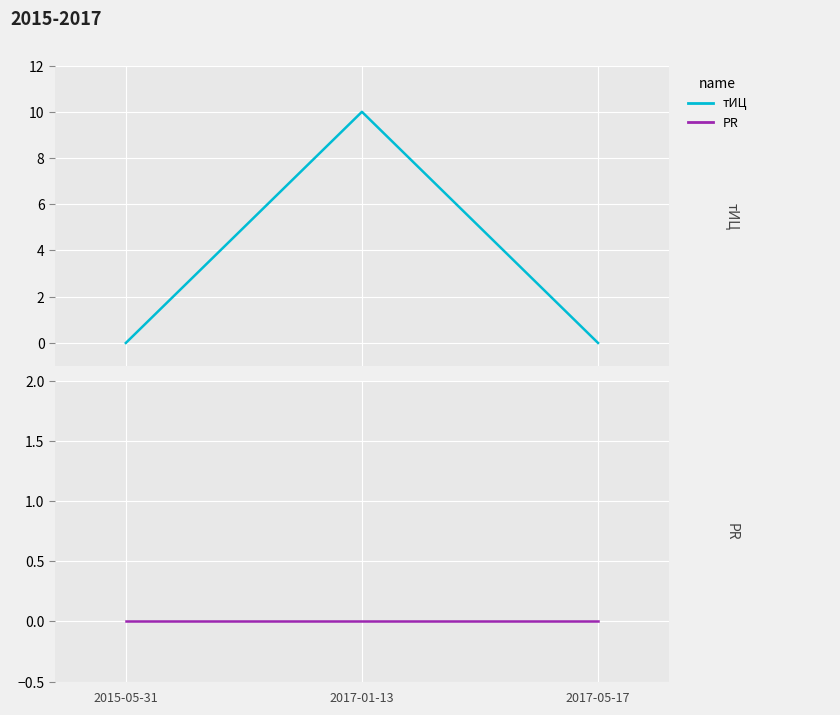

Which series has the largest total across all categories?

тИЦ